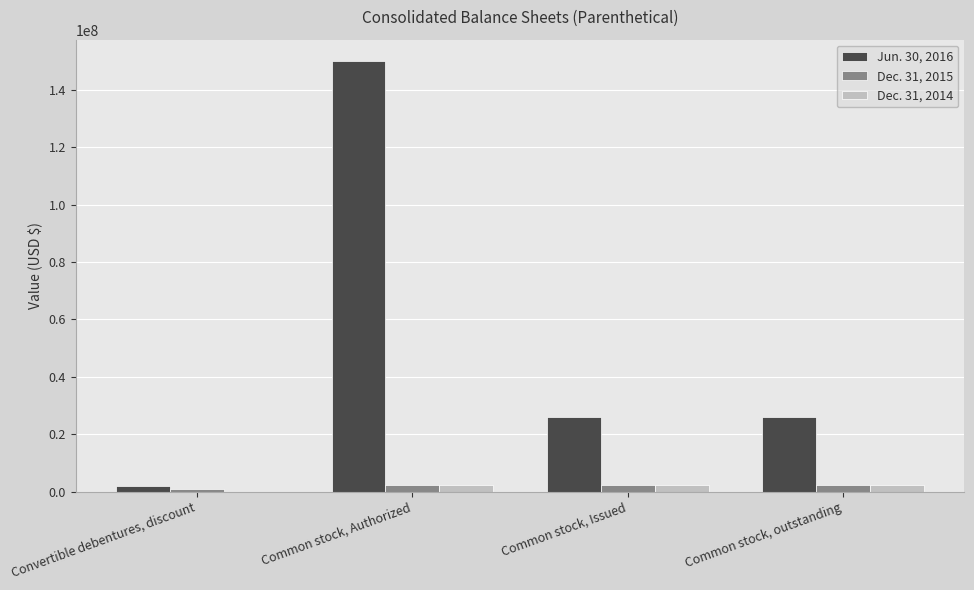

What is the difference between the Dec. 31, 2015 values at Convertible debentures, discount and Common stock, Authorized?

1500000